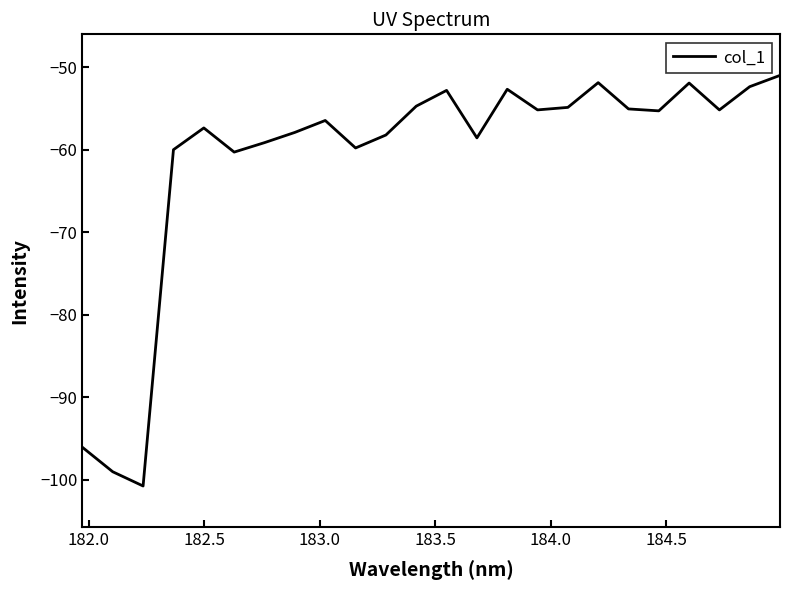

What is the minimum value shown in the chart?

-100.8